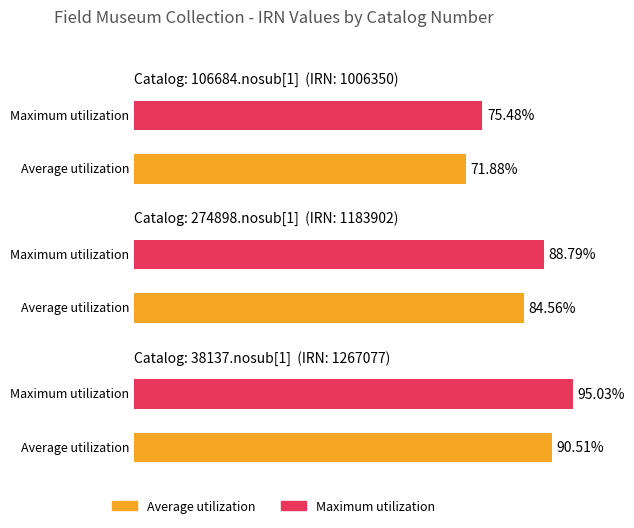

What is the difference between the values at 274898.nosub[1] and 106684.nosub[1]?

177552